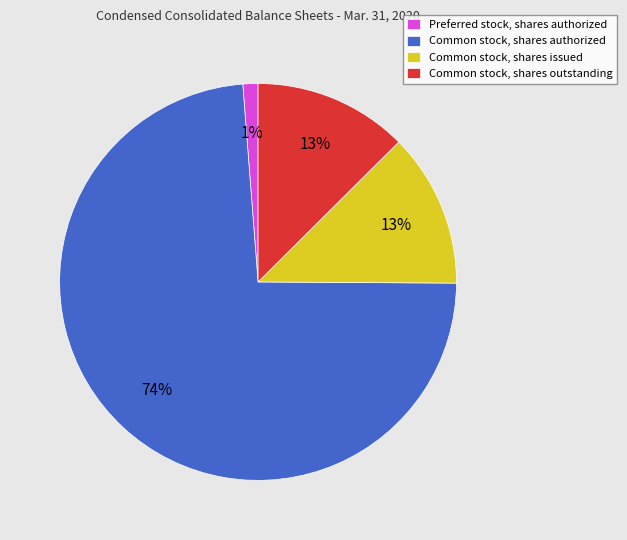

True or false: Common stock, shares authorized accounts for 74% of the total.

True